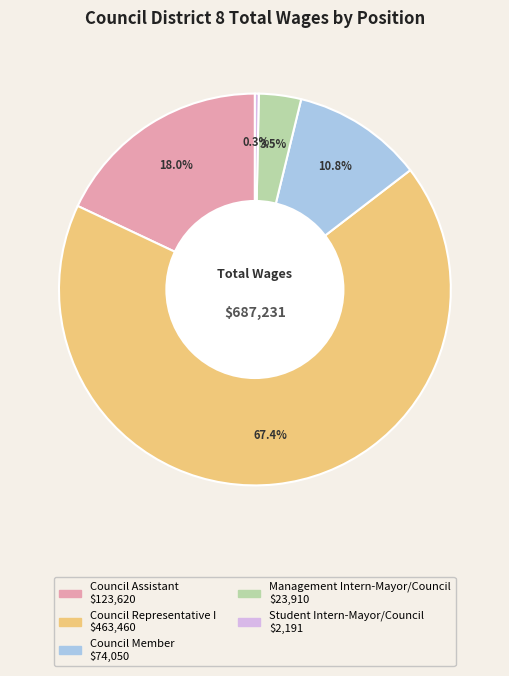

Count the number of slices in the pie.

5